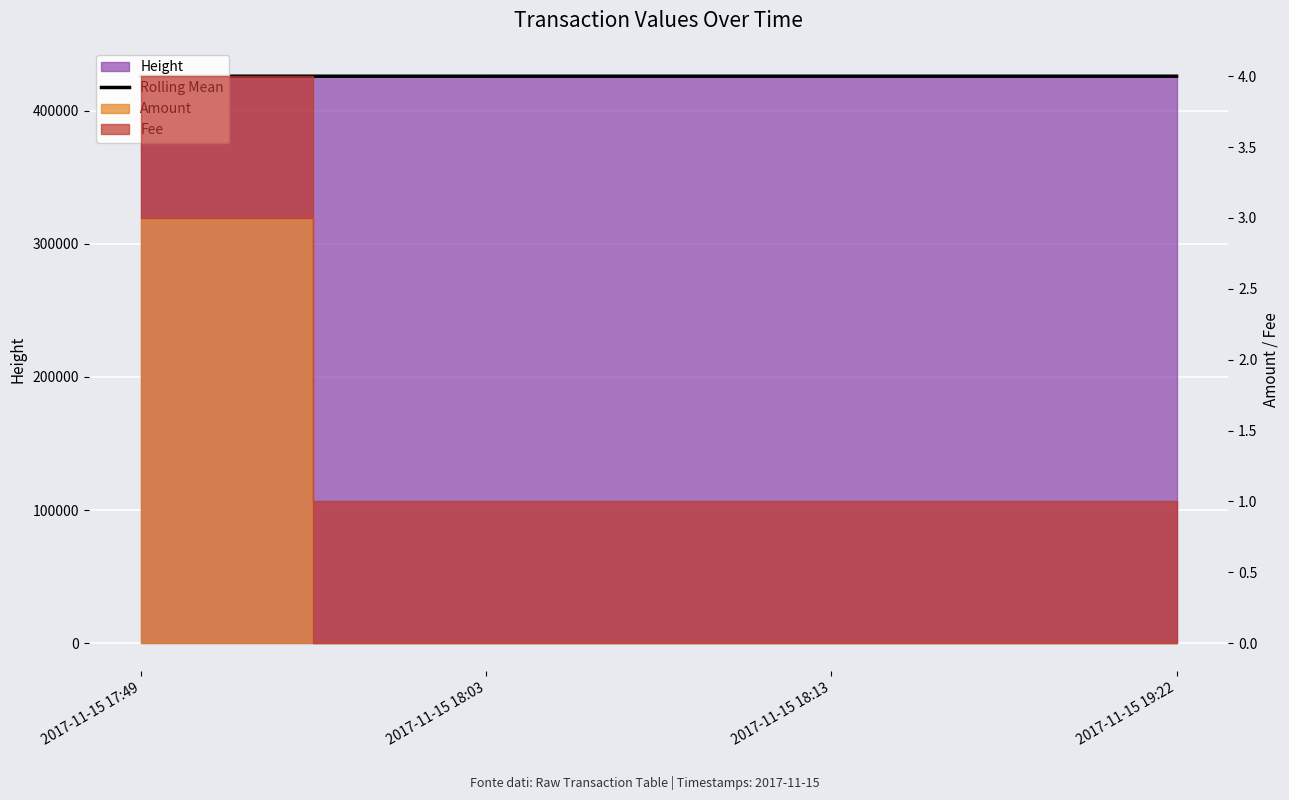

Where is the data nearest to the value 425953?

2017-11-15 18:13